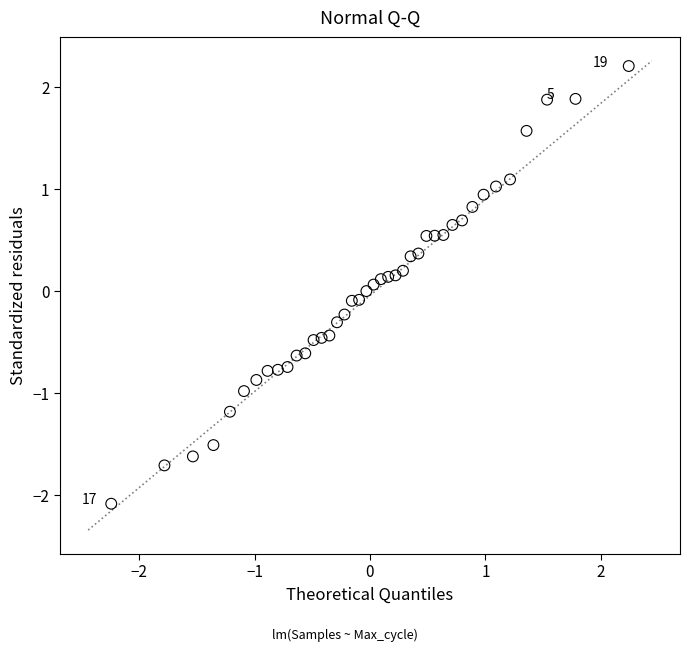

What is the range of Y values (max minus min)?

4.3